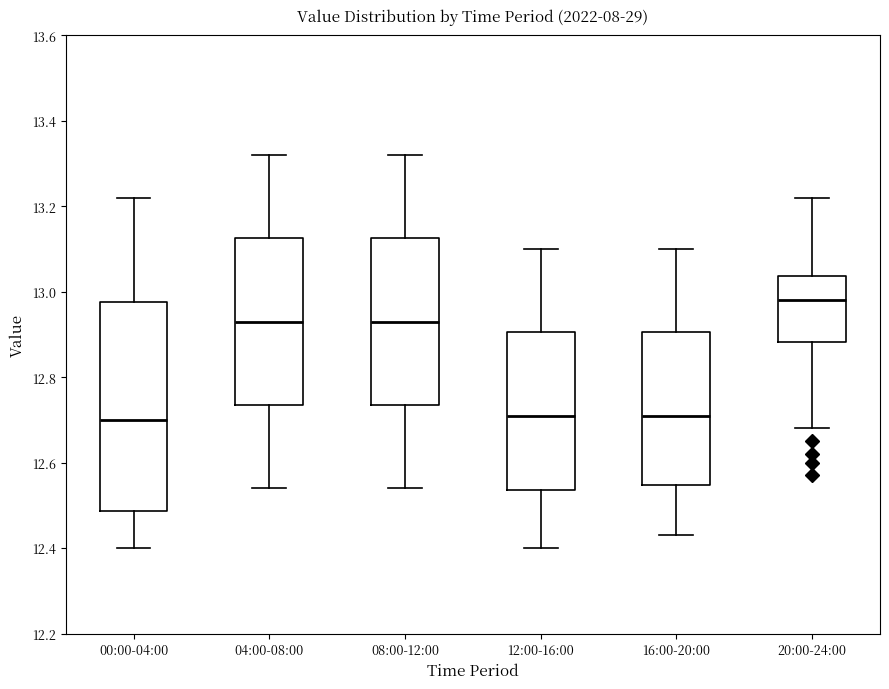

Which box's median line is the highest?

20:00-24:00